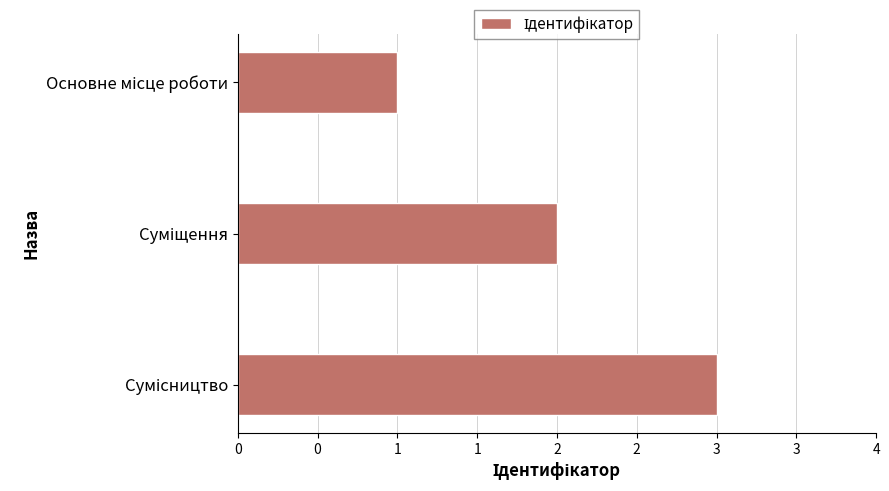

Does the chart contain any negative values?

No